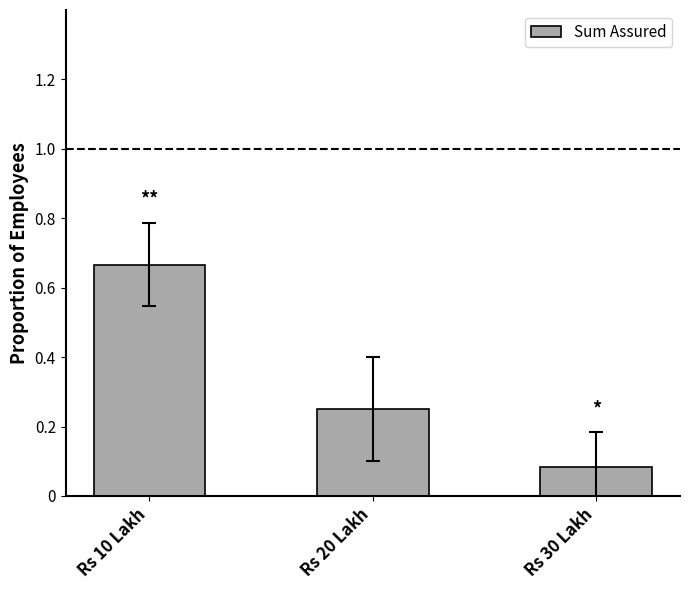

True or false: the data shows 1.2 at Rs 10 Lakh.

False